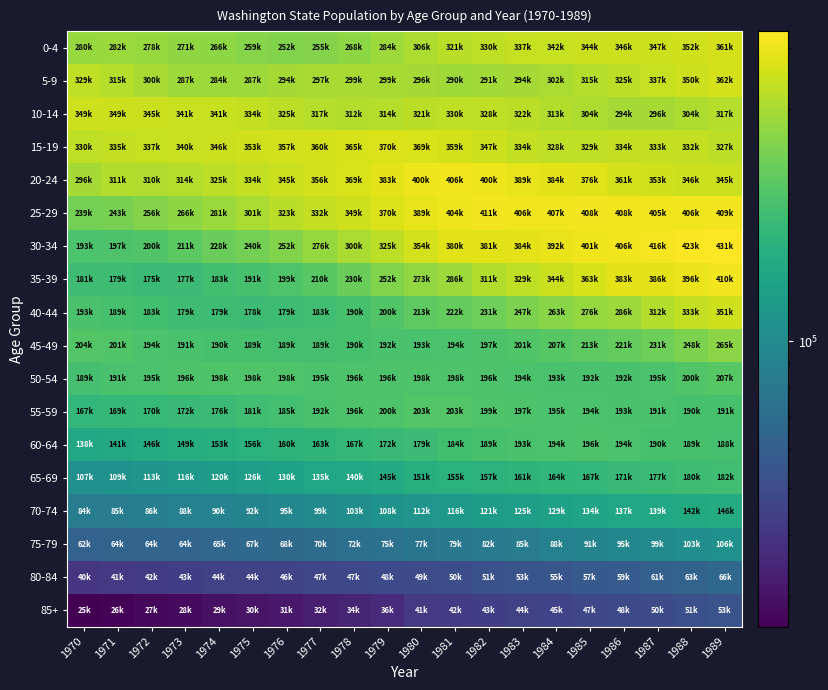

What is the total value across all series at 1974?

3508700